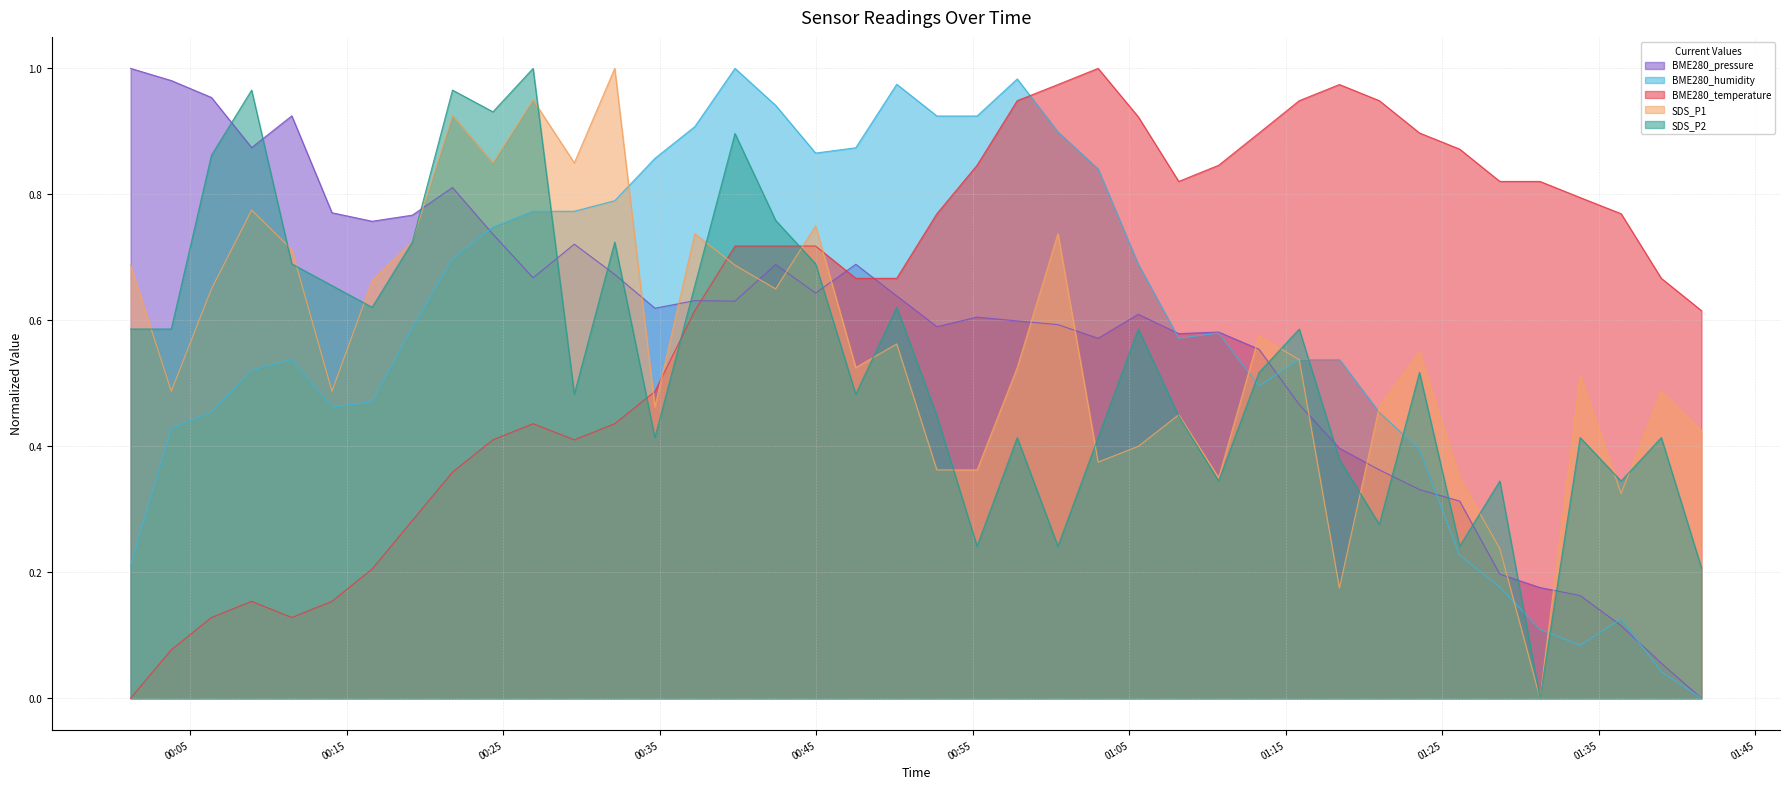

True or false: BME280_pressure has more than 1 points higher than both neighbors.

True